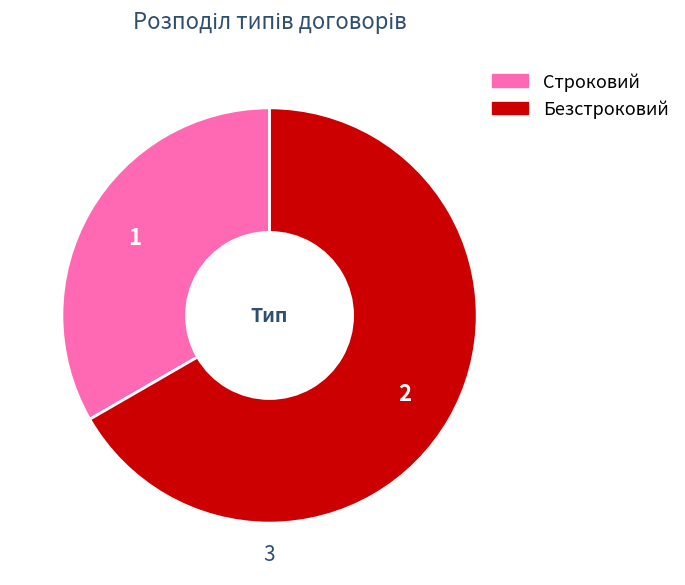

Is the sum of Безстроковий and Строковий greater than half?

Yes